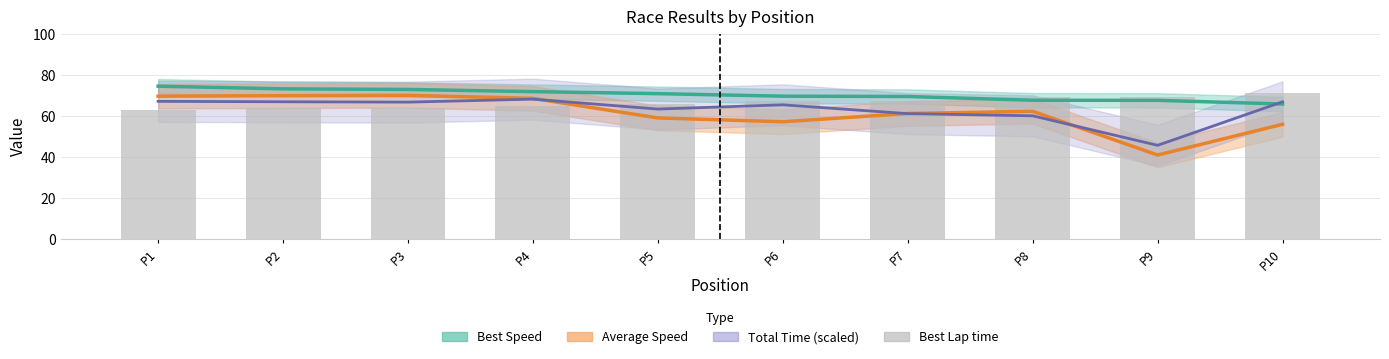

Reading left to right, extract all data points from this chart.

P1=62.8	P2=63.9	P3=64.1	P4=65.1	P5=66.0	P6=67.2	P7=67.3	P8=69.1	P9=69.2	P10=71.1